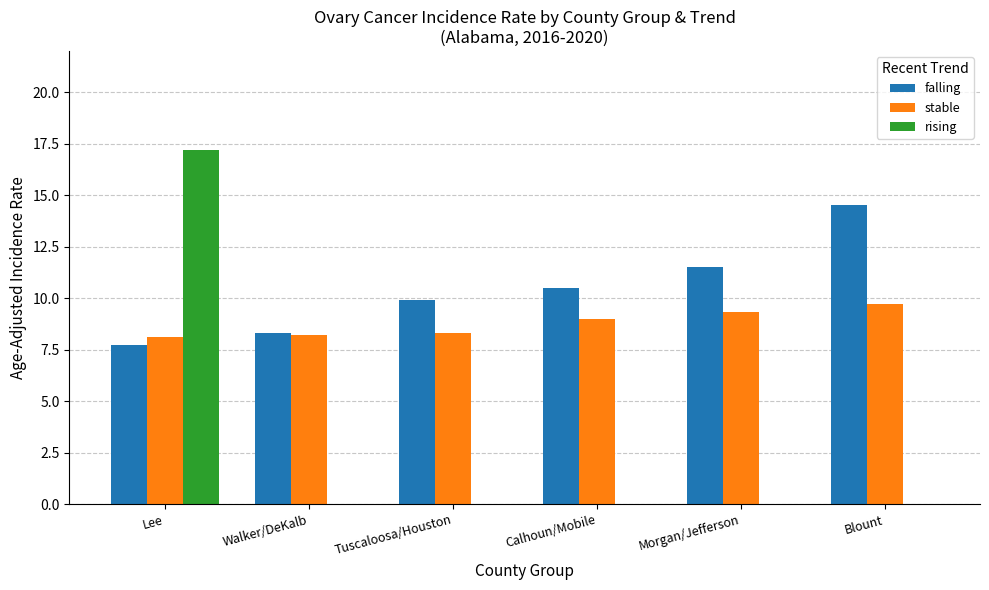

How many categories are shown in the chart?

6